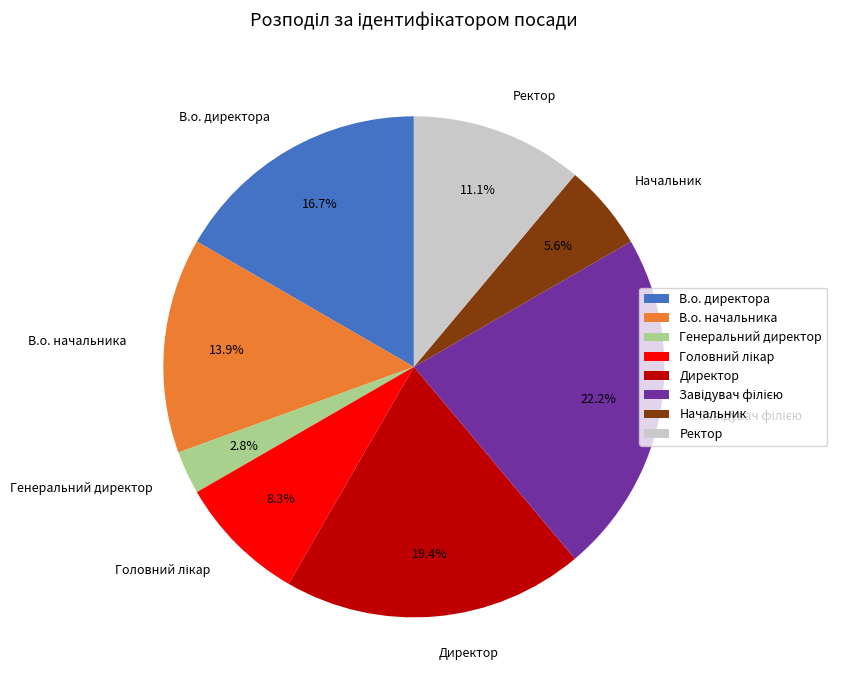

How many segments does this pie chart have?

8